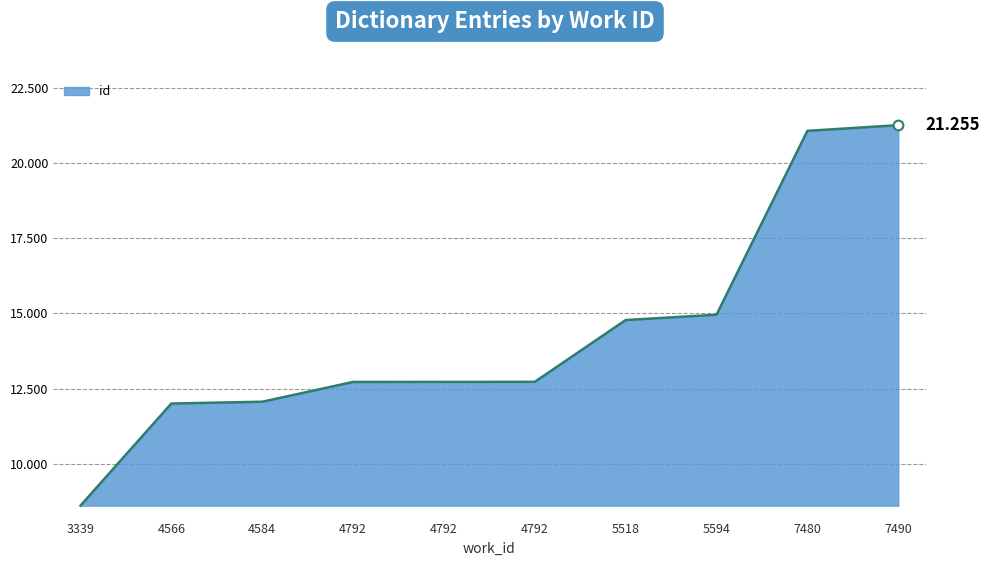

Is this an area chart (filled region under the line)?

Yes